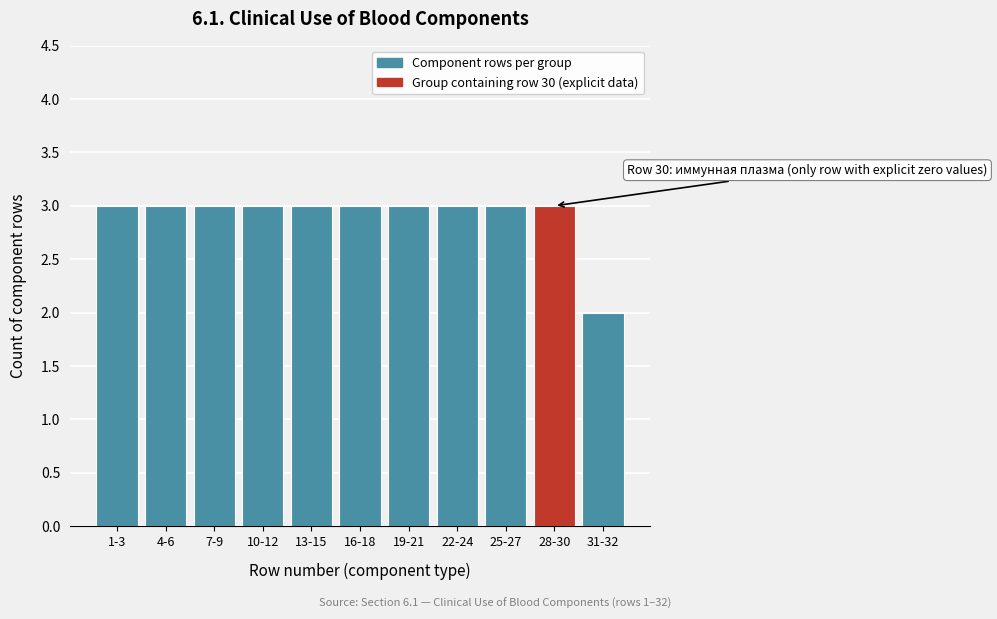

Reading right to left, extract all data points from this chart.

31-32=2	28-30=3	25-27=3	22-24=3	19-21=3	16-18=3	13-15=3	10-12=3	7-9=3	4-6=3	1-3=3